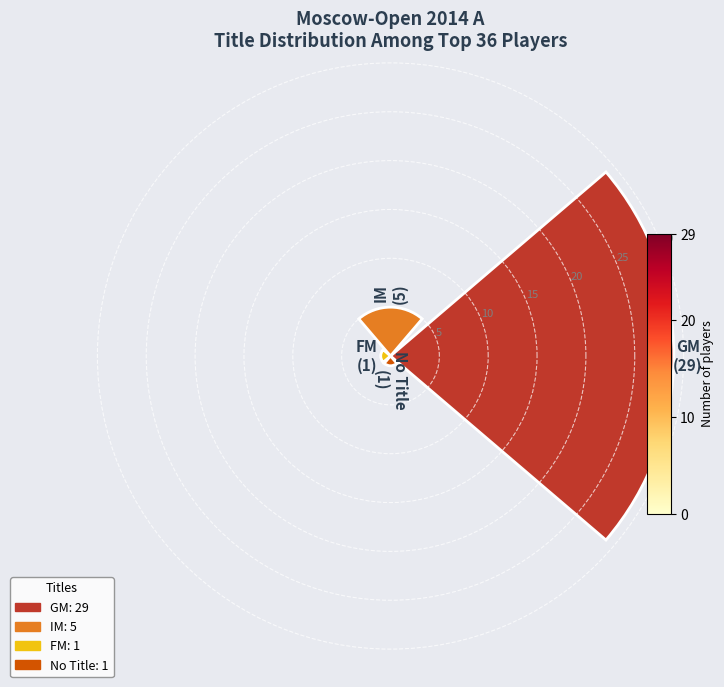

Count the number of categories in the chart.

4